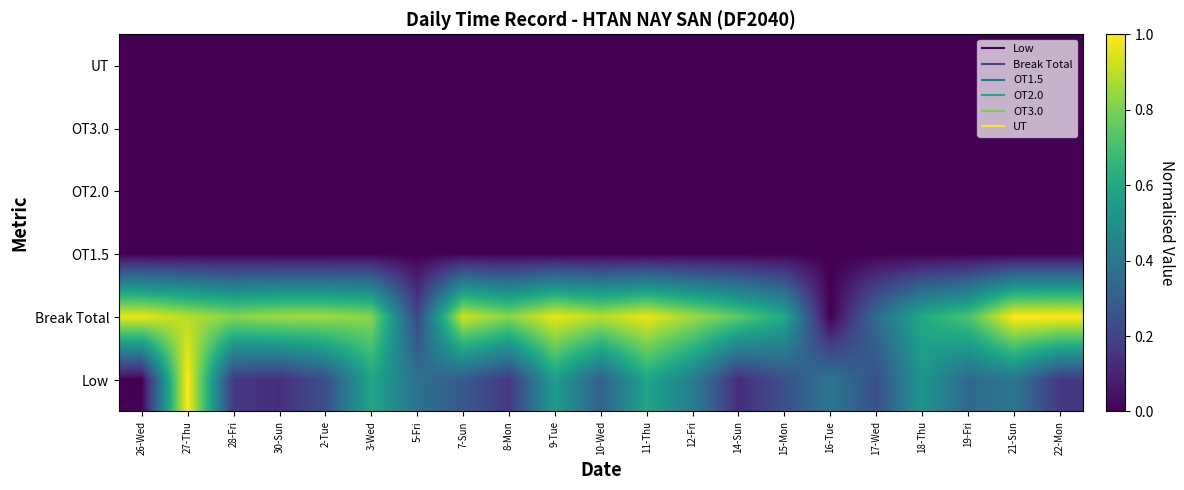

Between 2-Tue and 8-Mon, which is larger?

2-Tue